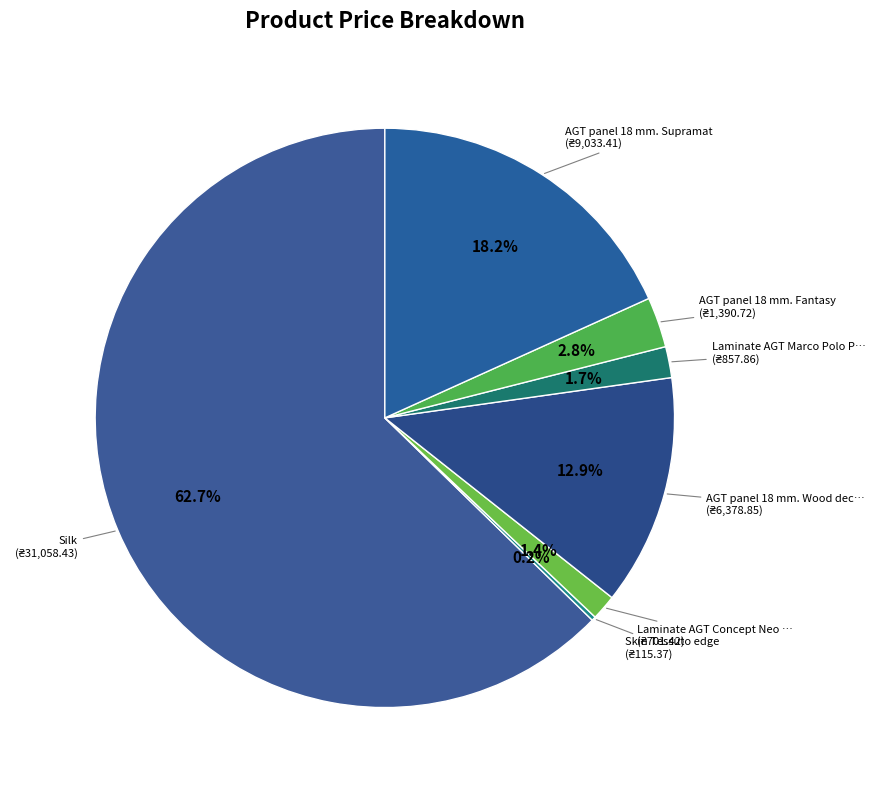

Rank the categories by value from lowest to highest.

Skin Tessuto edge, Laminate AGT Concept Neo Series, Laminate AGT Marco Polo Premium, AGT panel 18 mm. Fantasy, AGT panel 18 mm. Wood decor, AGT panel 18 mm. Supramat, Silk